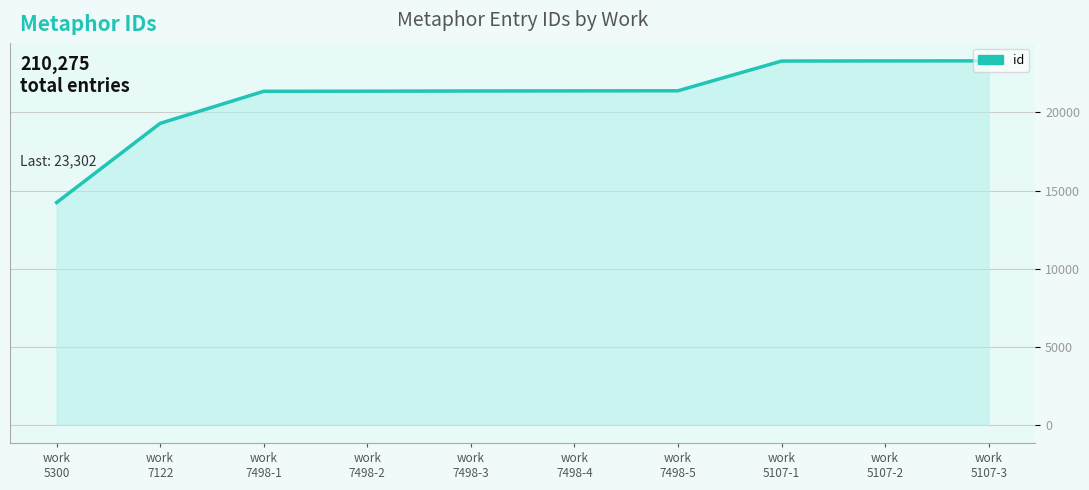

Which label corresponds to the smallest value in the chart?

work
5300